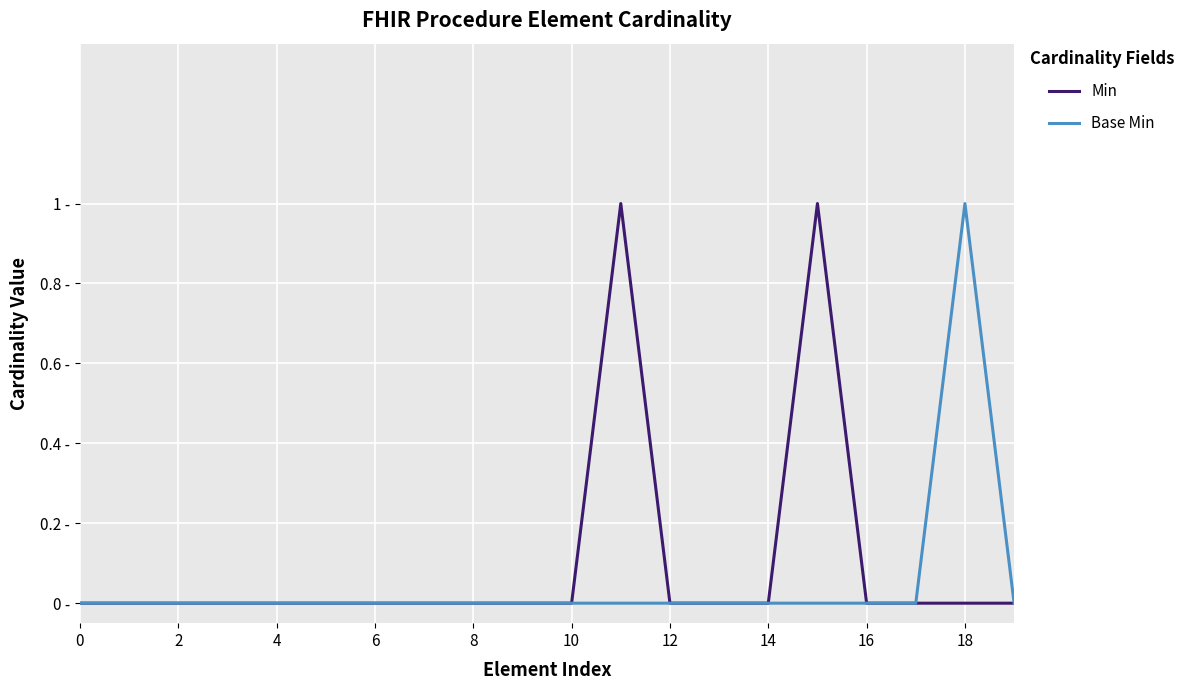

Is this an area chart (filled region under the line)?

No